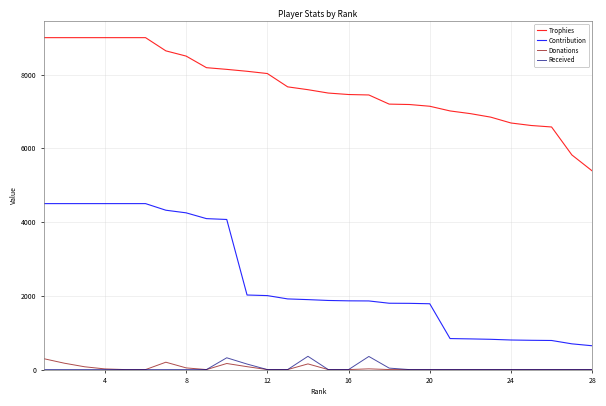

Which series has the widest spread of values?

Contribution